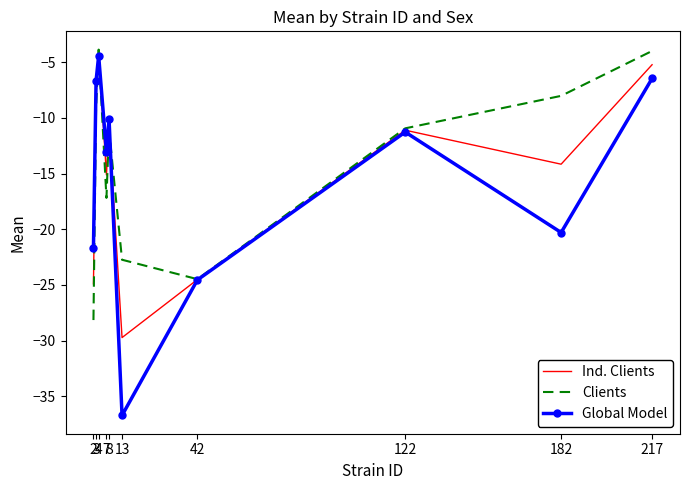

What is the spread (max minus min) of values at 7?

4.1